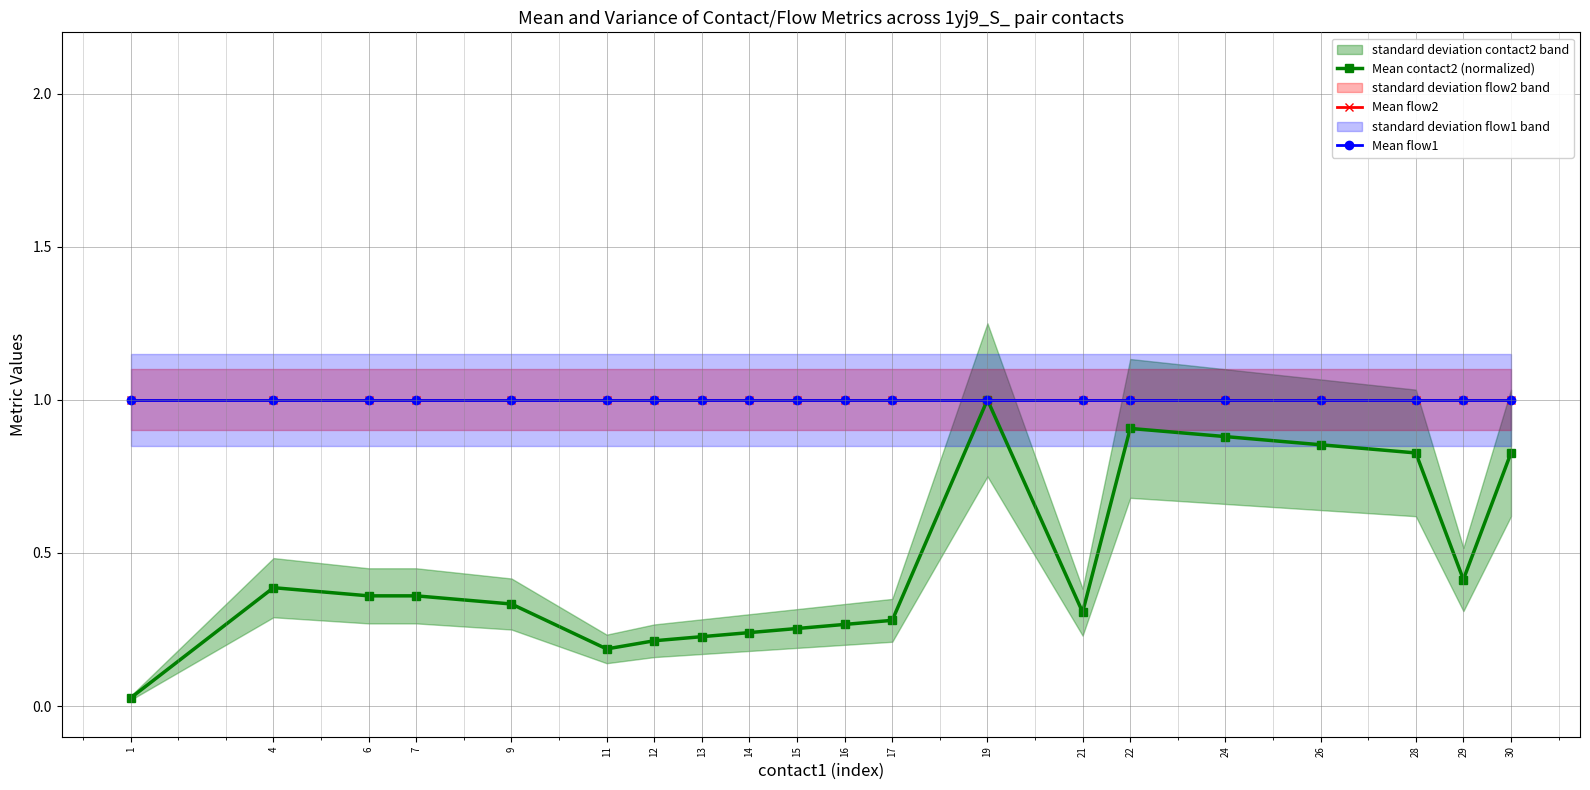

What is the value of the Mean contact2 (normalized) point at the 8th from the left?

0.2